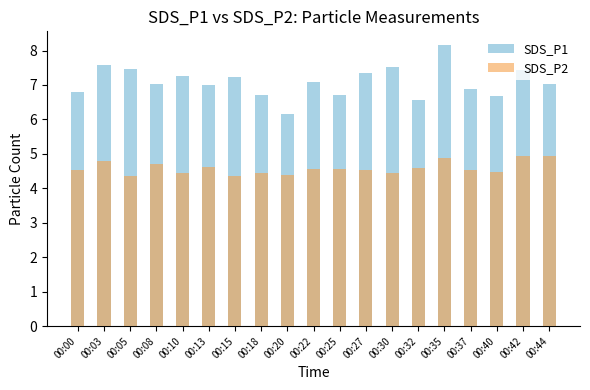

Rank the series at 00:15 from highest to lowest value.

SDS_P1, SDS_P2